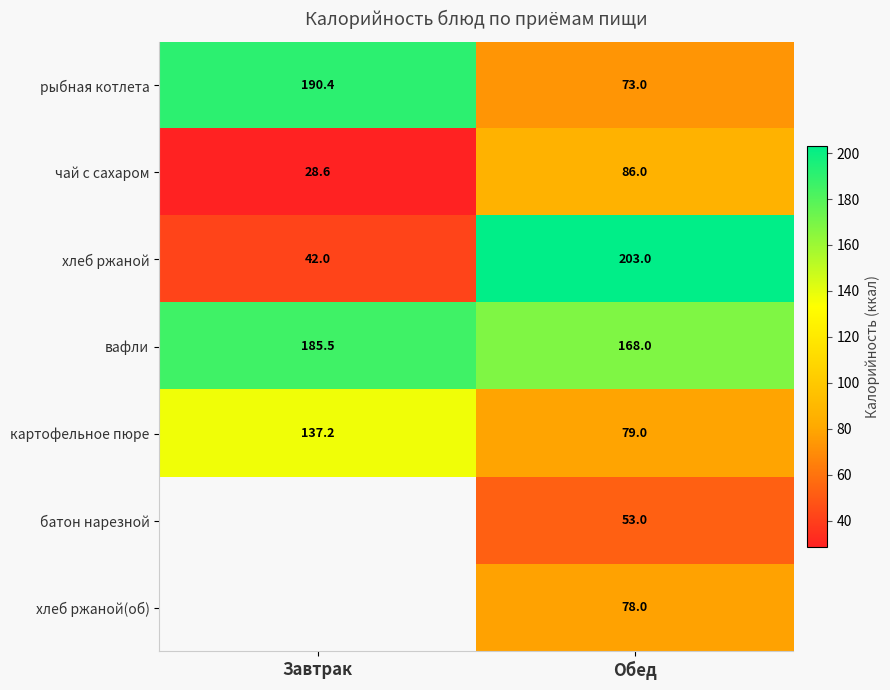

Rank the series at Обед from lowest to highest value.

батон нарезной, рыбная котлета, хлеб ржаной(об), картофельное пюре, чай с сахаром, вафли, хлеб ржаной